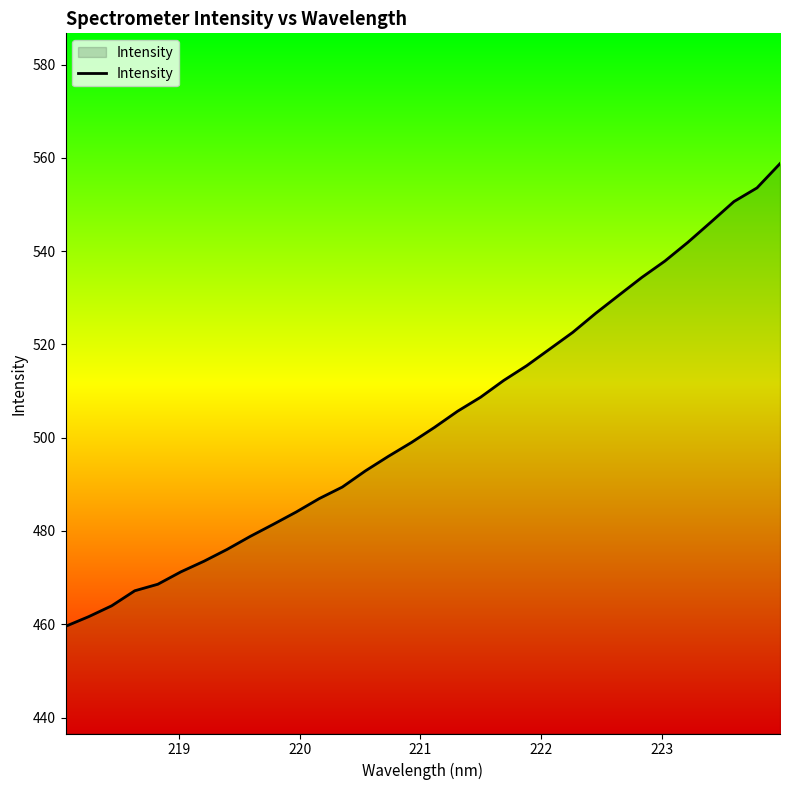

What is the difference between the maximum and minimum values?

99.2